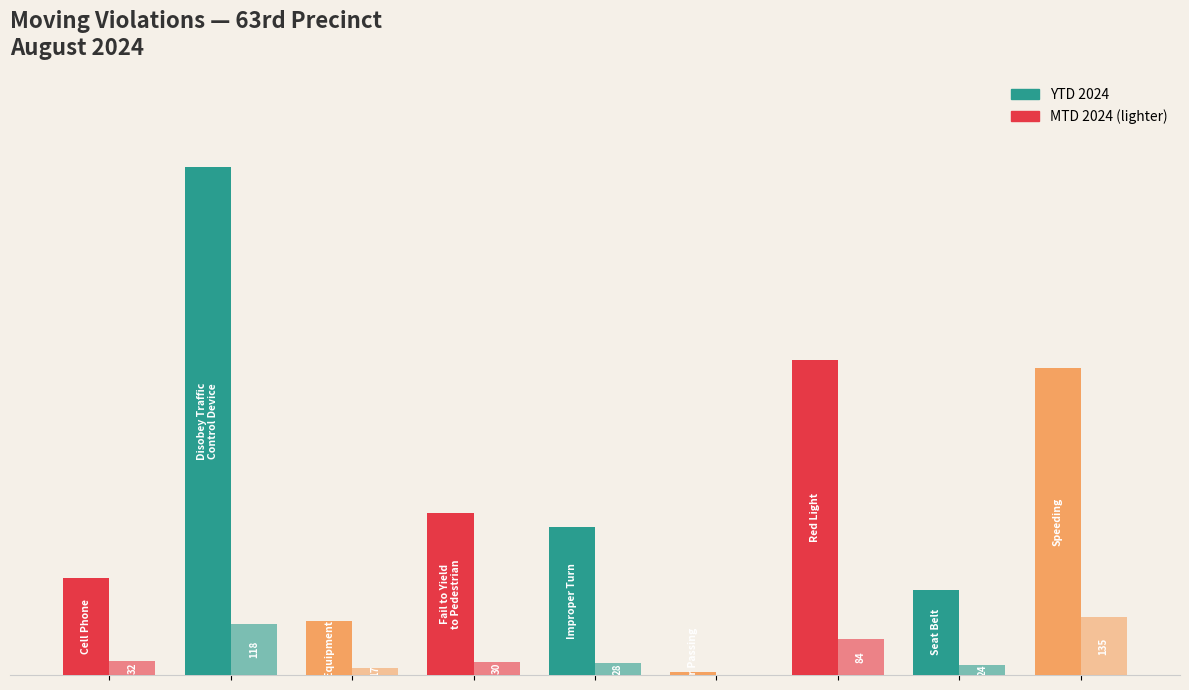

The YTD 2024 series shows 225 at 0. True or false?

True